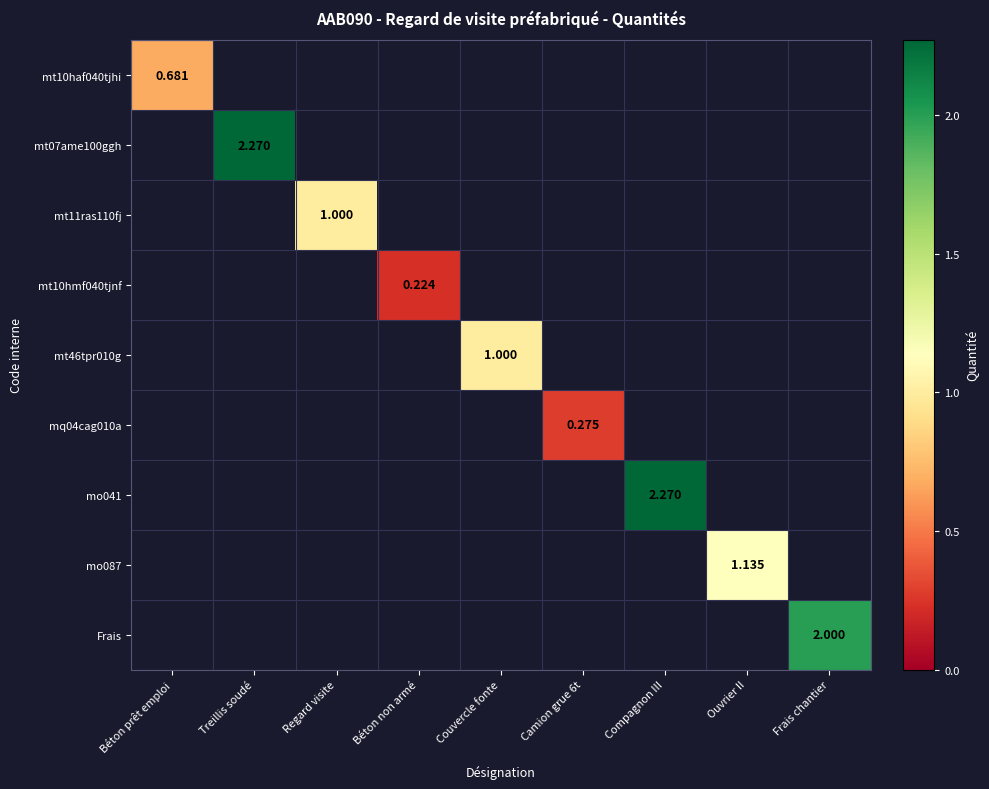

What is the maximum value shown in the chart?

2.3